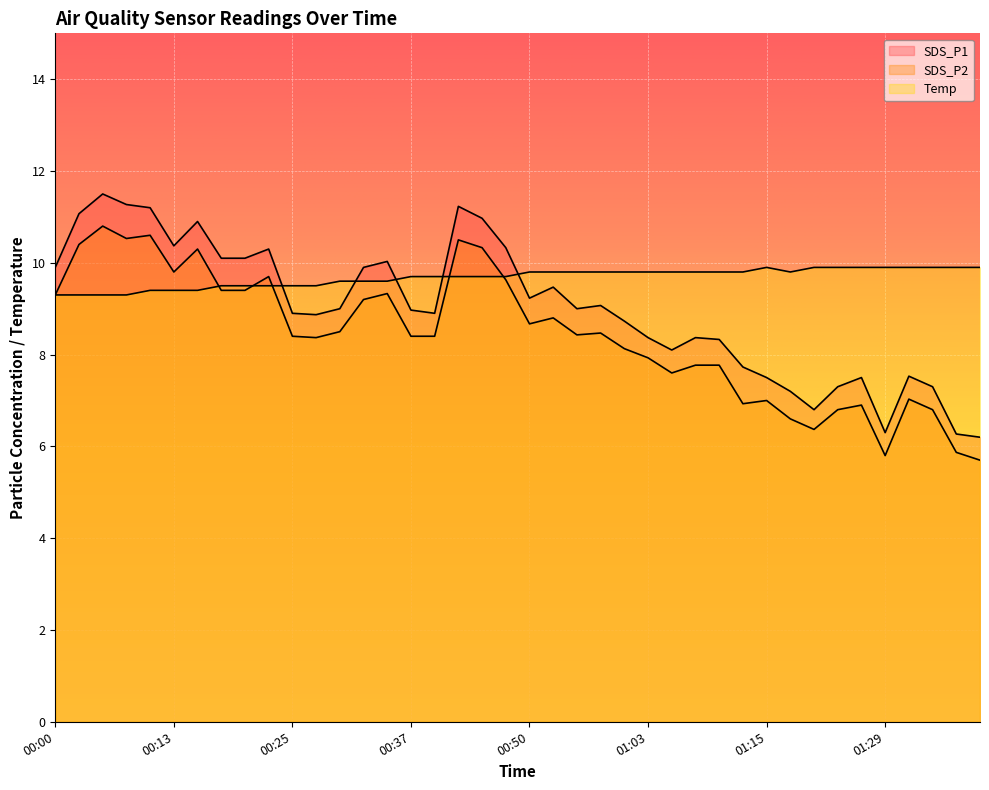

True or false: SDS_P1 has a value of 2.1 at 01:29.

False